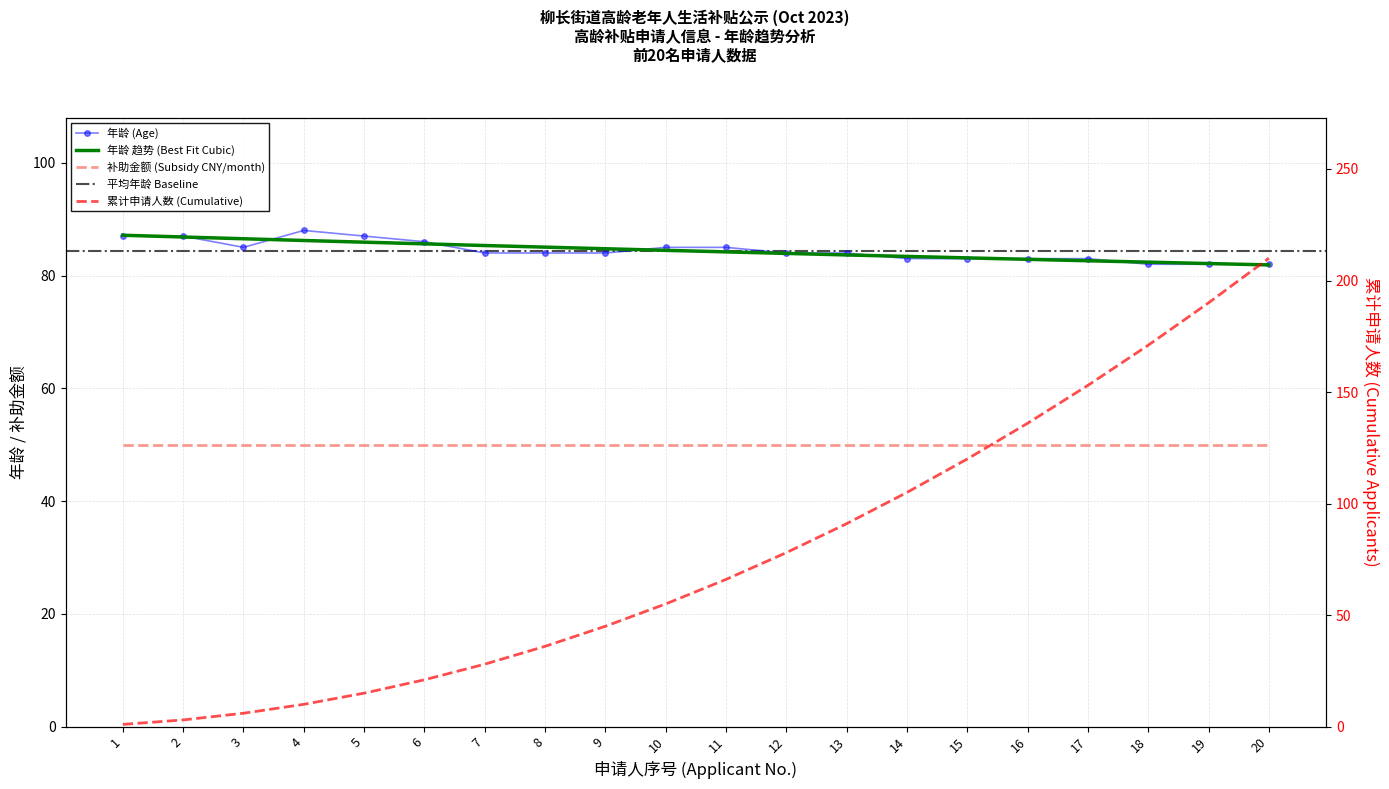

What is the difference between the values at 16 and 1?

4